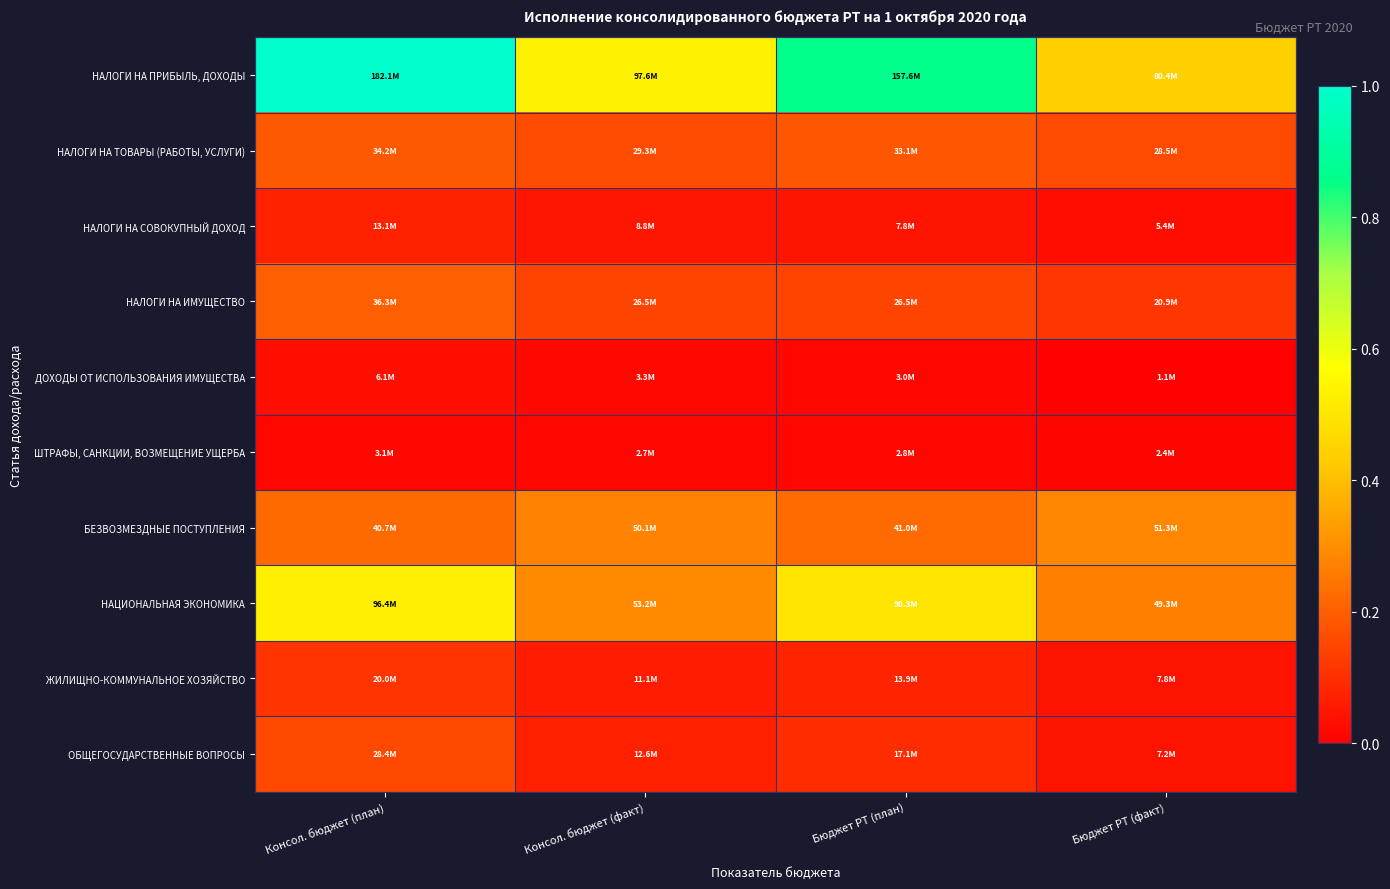

Reading right to left, extract all data points from this chart.

НАЛОГИ НА ПРИБЫЛЬ, ДОХОДЫ: Бюджет РТ (факт)=0.4	Бюджет РТ (план)=0.9	Консол. бюджет (факт)=0.5	Консол. бюджет (план)=1.0
НАЛОГИ НА ТОВАРЫ (РАБОТЫ, УСЛУГИ): Бюджет РТ (факт)=0.2	Бюджет РТ (план)=0.2	Консол. бюджет (факт)=0.2	Консол. бюджет (план)=0.2
НАЛОГИ НА СОВОКУПНЫЙ ДОХОД: Бюджет РТ (факт)=0.0	Бюджет РТ (план)=0.0	Консол. бюджет (факт)=0.0	Консол. бюджет (план)=0.1
НАЛОГИ НА ИМУЩЕСТВО: Бюджет РТ (факт)=0.1	Бюджет РТ (план)=0.1	Консол. бюджет (факт)=0.1	Консол. бюджет (план)=0.2
ДОХОДЫ ОТ ИСПОЛЬЗОВАНИЯ ИМУЩЕСТВА: Бюджет РТ (факт)=0.0	Бюджет РТ (план)=0.0	Консол. бюджет (факт)=0.0	Консол. бюджет (план)=0.0
ШТРАФЫ, САНКЦИИ, ВОЗМЕЩЕНИЕ УЩЕРБА: Бюджет РТ (факт)=0.0	Бюджет РТ (план)=0.0	Консол. бюджет (факт)=0.0	Консол. бюджет (план)=0.0
БЕЗВОЗМЕЗДНЫЕ ПОСТУПЛЕНИЯ: Бюджет РТ (факт)=0.3	Бюджет РТ (план)=0.2	Консол. бюджет (факт)=0.3	Консол. бюджет (план)=0.2
НАЦИОНАЛЬНАЯ ЭКОНОМИКА: Бюджет РТ (факт)=0.3	Бюджет РТ (план)=0.5	Консол. бюджет (факт)=0.3	Консол. бюджет (план)=0.5
ЖИЛИЩНО-КОММУНАЛЬНОЕ ХОЗЯЙСТВО: Бюджет РТ (факт)=0.0	Бюджет РТ (план)=0.1	Консол. бюджет (факт)=0.1	Консол. бюджет (план)=0.1
ОБЩЕГОСУДАРСТВЕННЫЕ ВОПРОСЫ: Бюджет РТ (факт)=0.0	Бюджет РТ (план)=0.1	Консол. бюджет (факт)=0.1	Консол. бюджет (план)=0.2